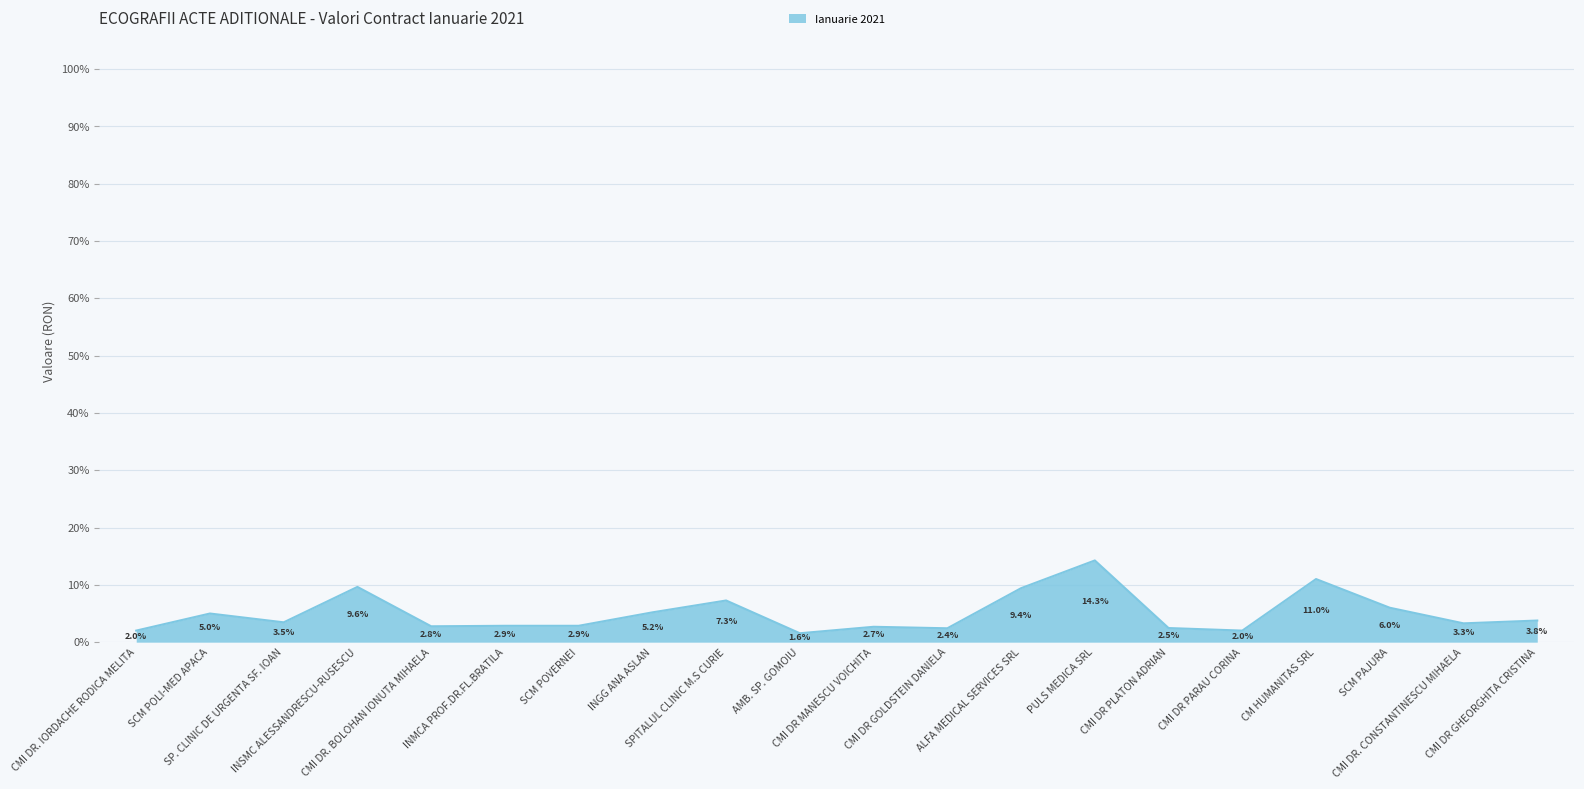

What is the difference between the maximum and minimum values?

12.7